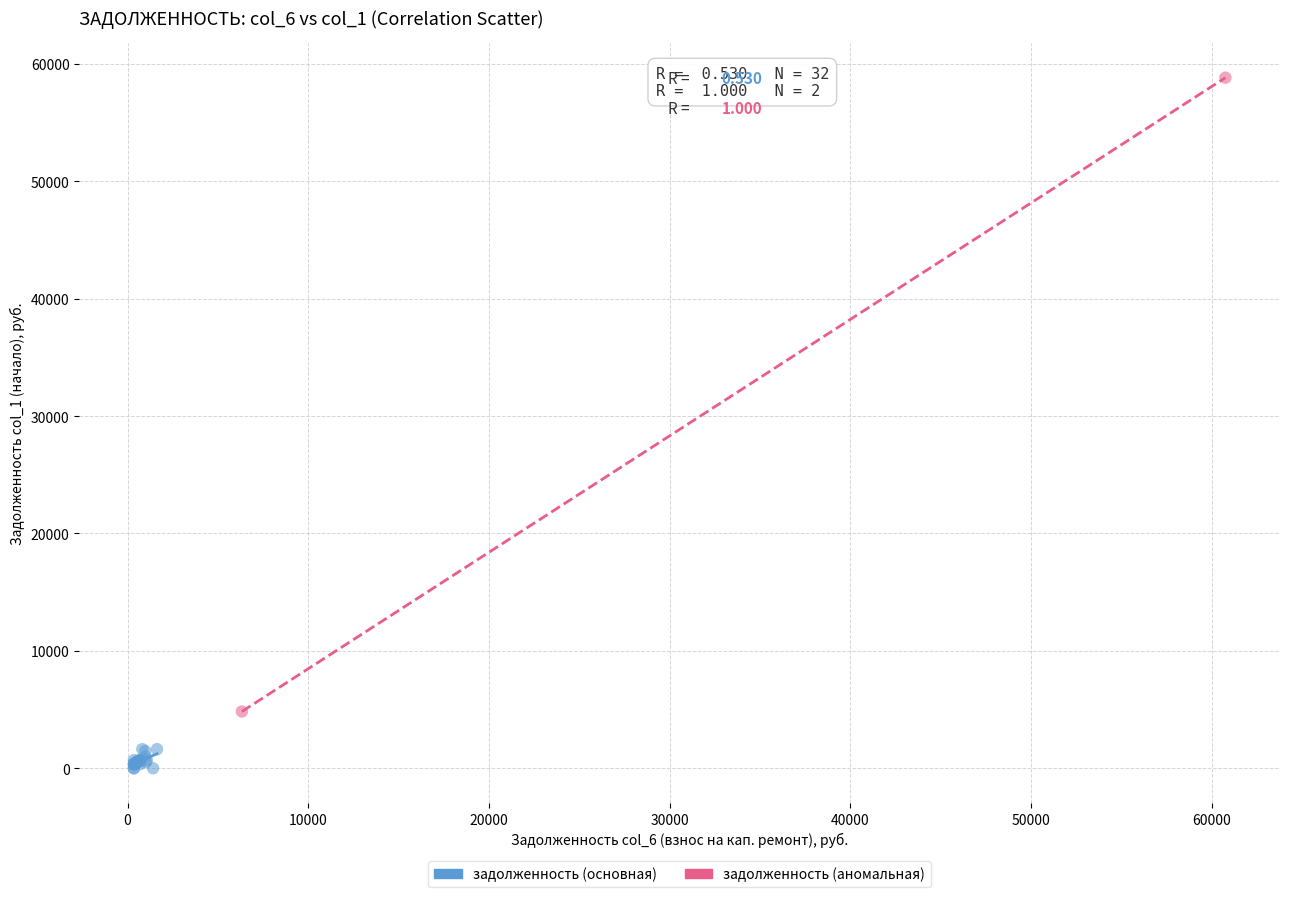

Which series contains the highest Y value?

задолженность (аномальная)